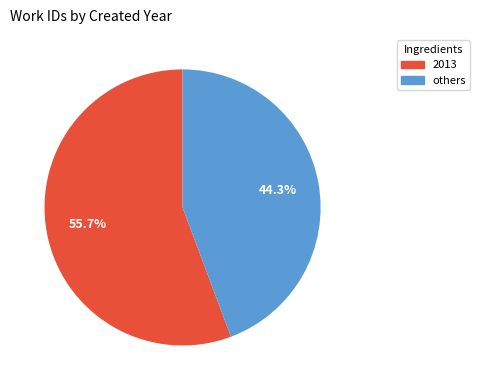

How many slices are in this pie chart?

2